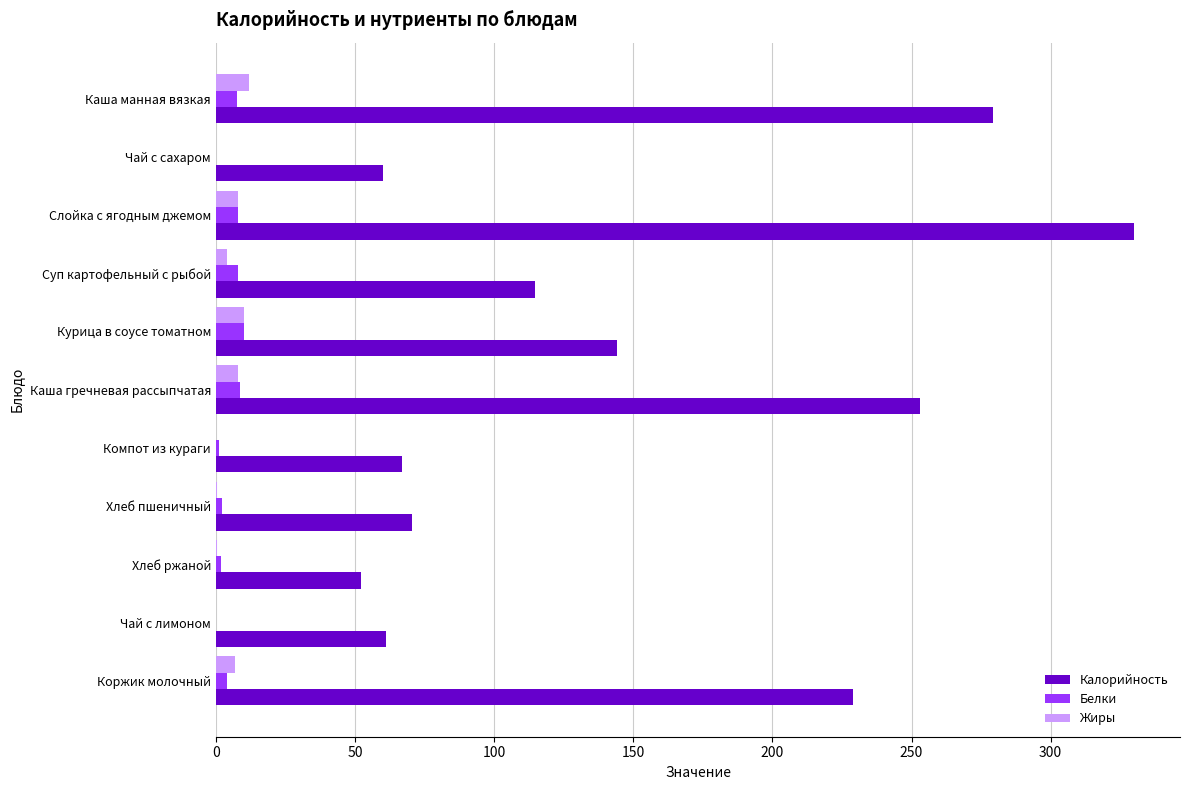

How many values in the Калорийность series exceed 114?

6